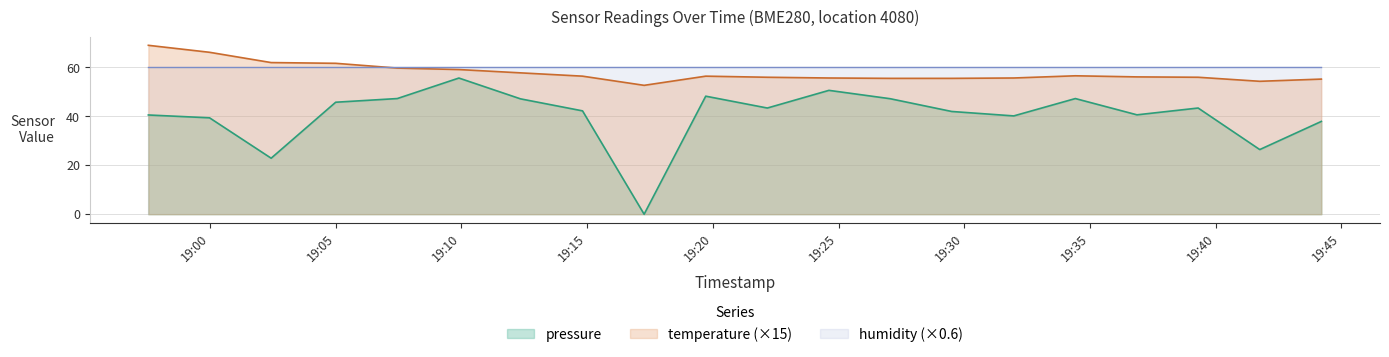

Does the chart display data point markers on the line(s)?

No